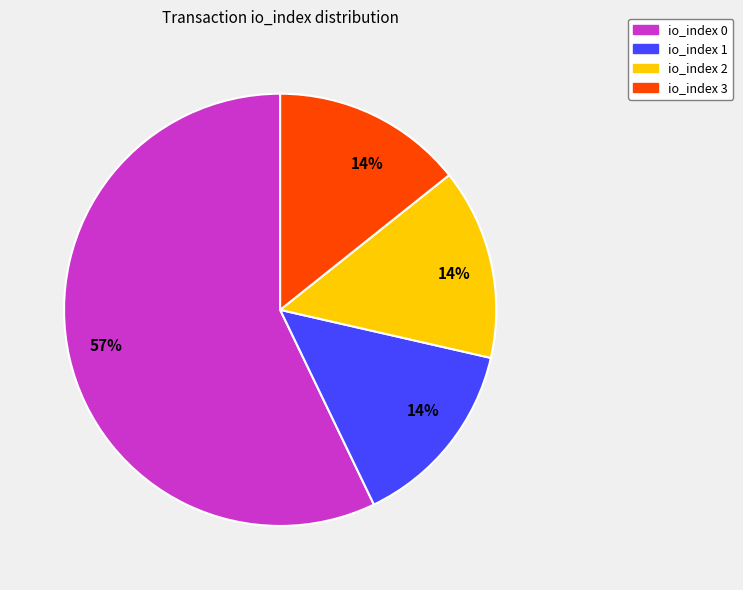

Does any single category account for the majority?

Yes